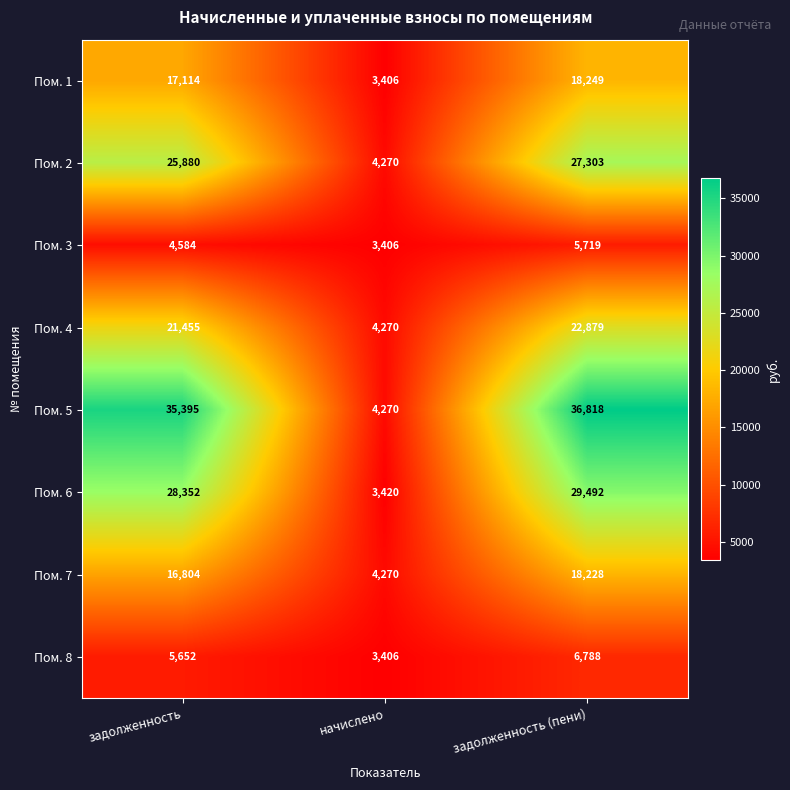

True or false: Пом. 1 has a value of 3457 at задолженность.

False